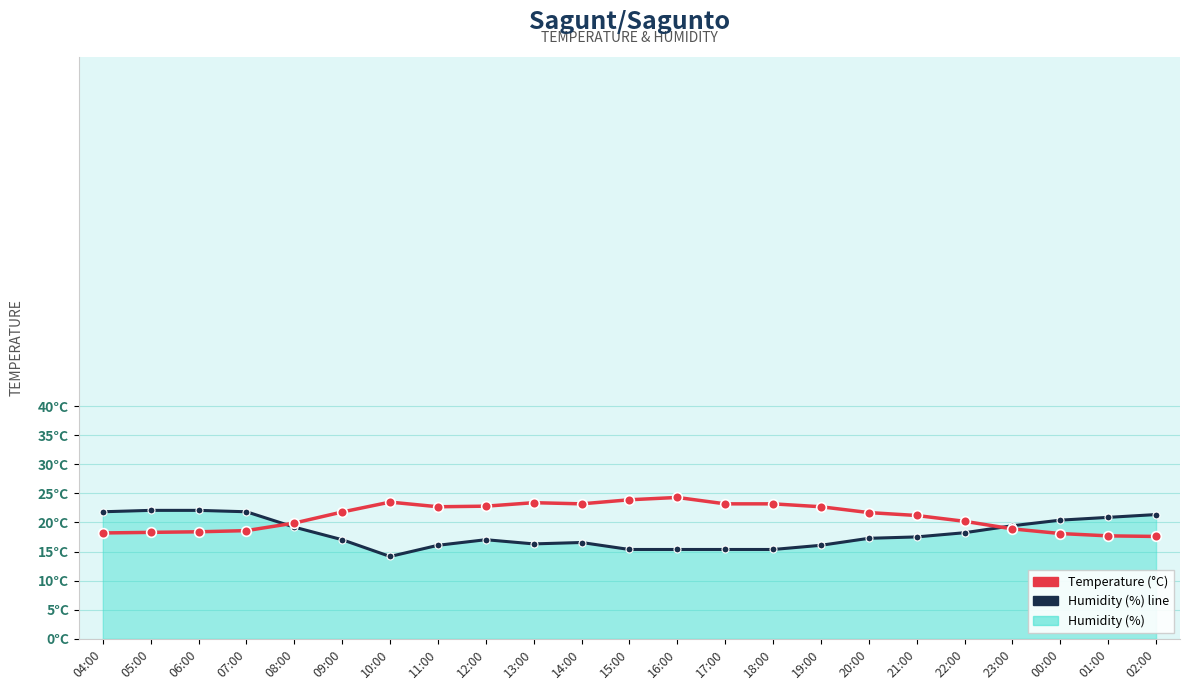

Is the value of Temperature (°C) at 07:00 greater than the value of Humidity (%) line at 20:00?

Yes